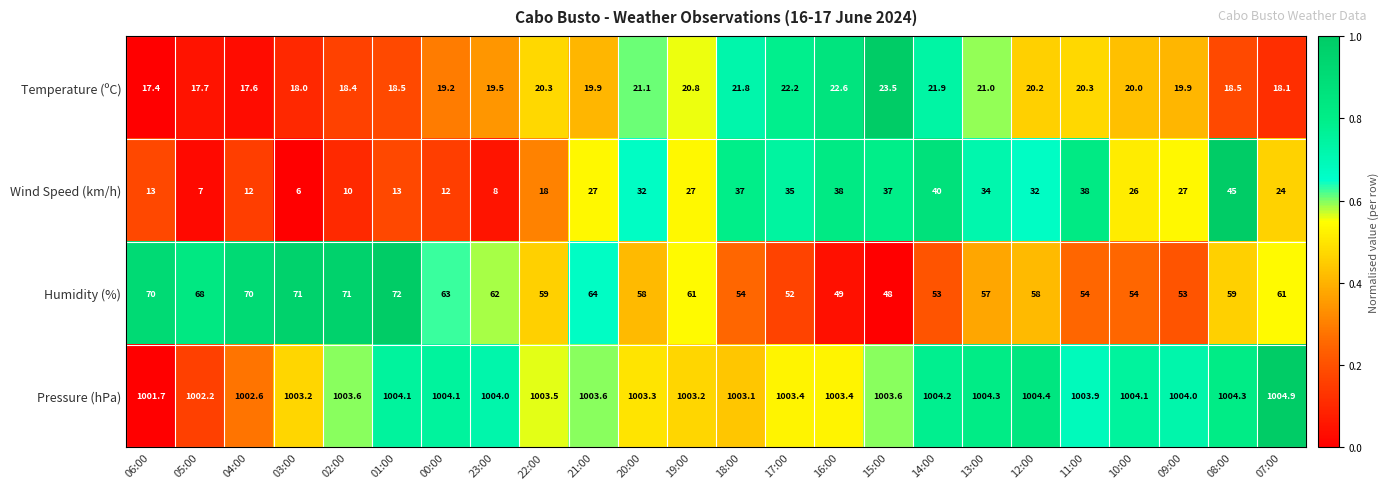

Where is Temperature (ºC) nearest to the value 20?

10:00